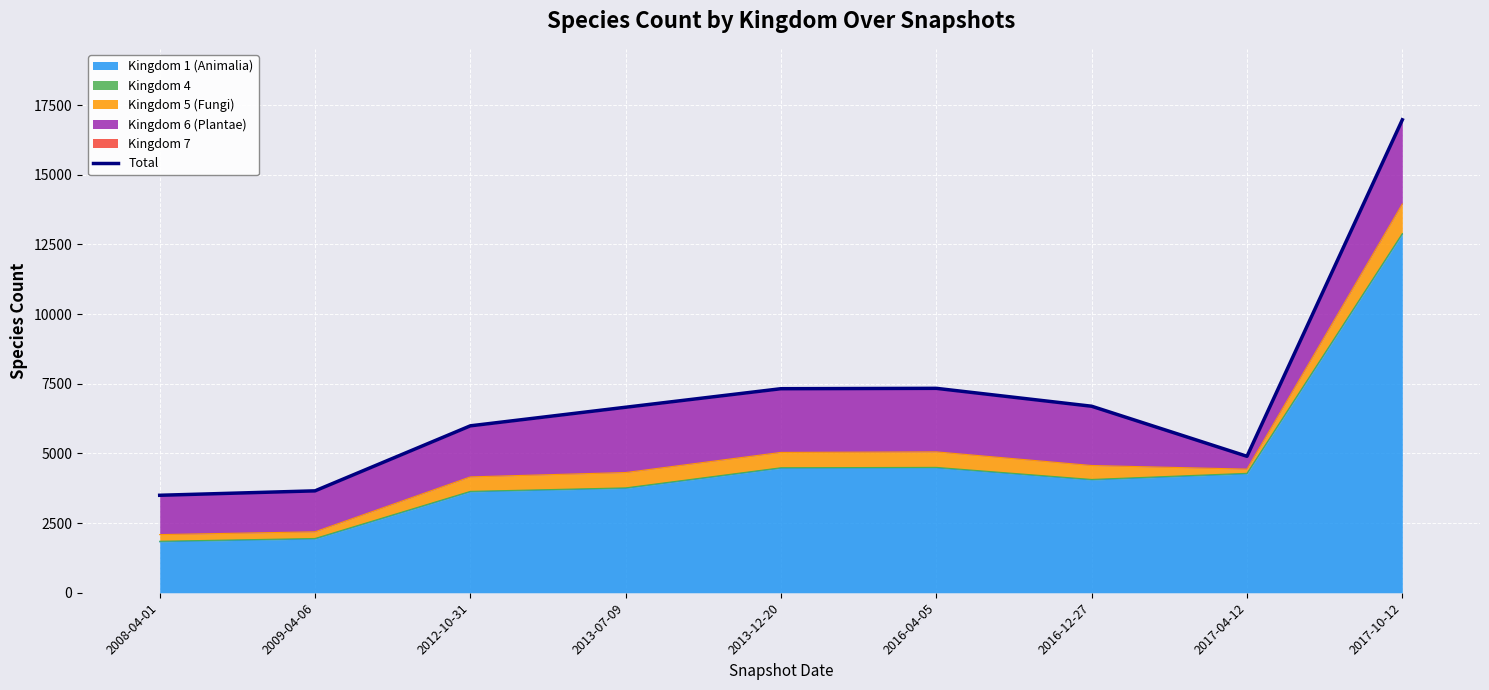

What is the label of the 7th point from the left?

2016-12-27